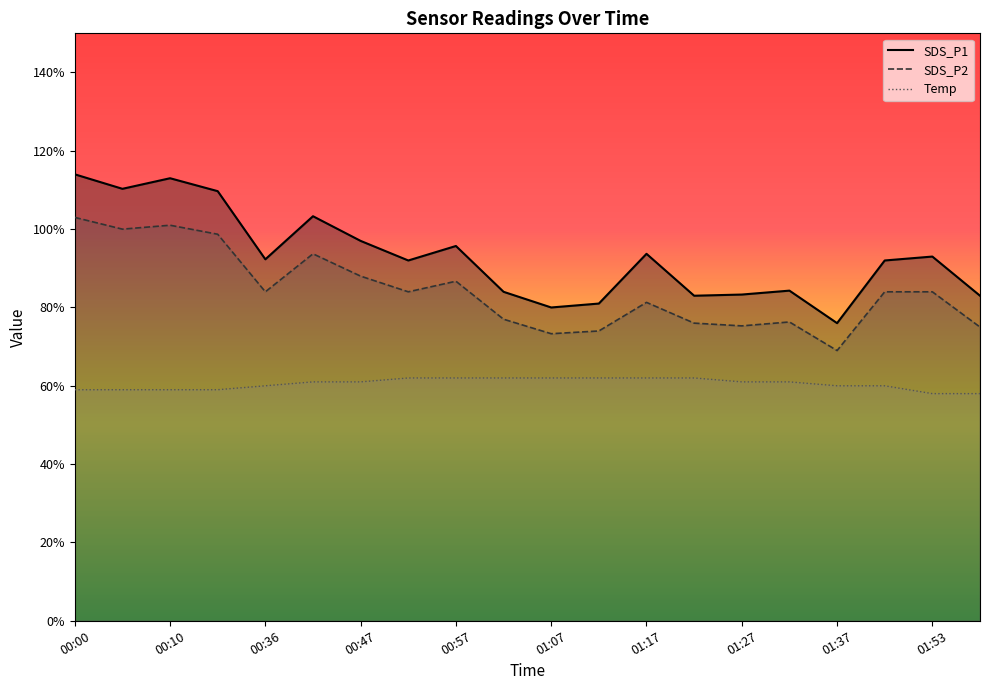

How many categories are shown in the chart?

20